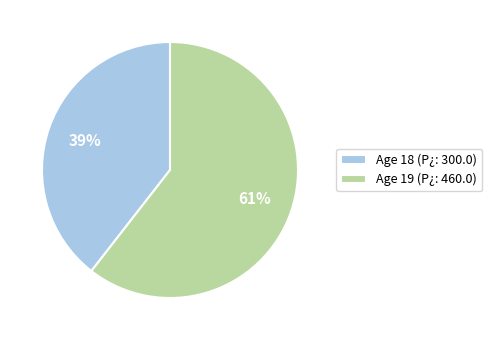

The Age 18 (P¿: 300.0) slice represents 39% of the pie. True or false?

True